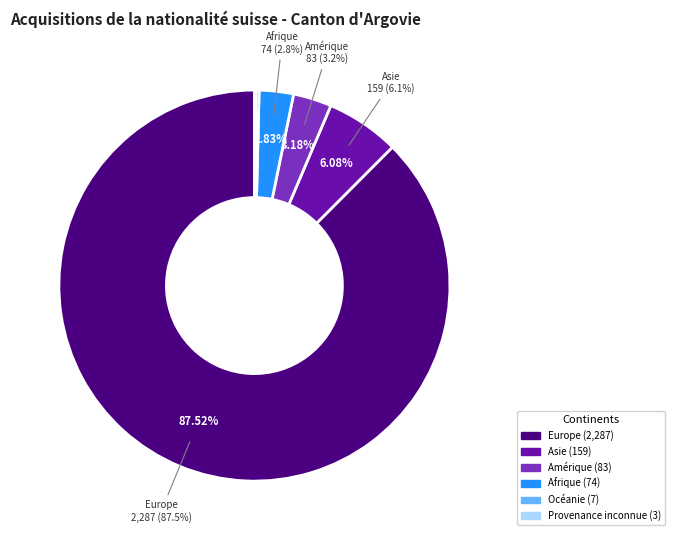

What percentage is the Amérique slice, to the nearest percent?

3%